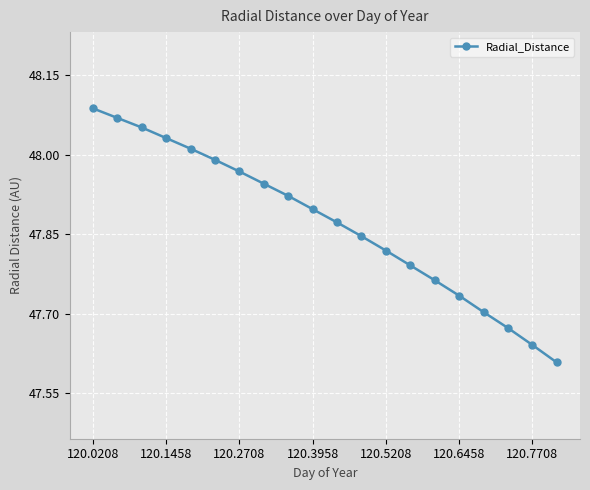

True or false: the data has more than 0 interior local peaks.

False